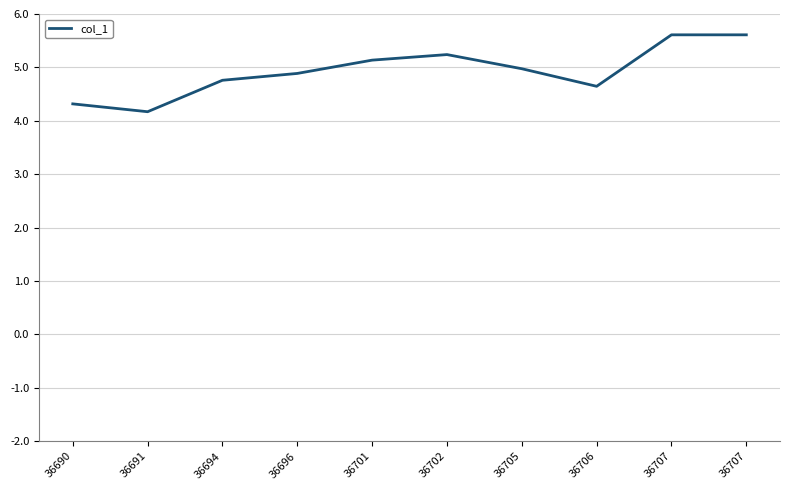

How many lines are shown in the chart?

1